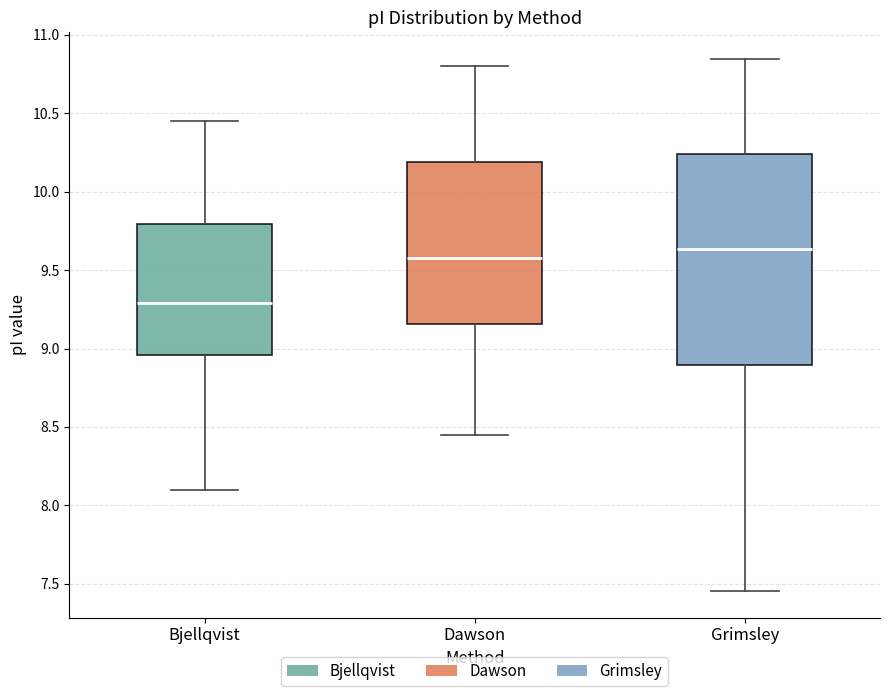

Reading left to right, read every box against the y-axis: the position of its median line, the range the box covers, and the ends of its whiskers. The values are not printed on the chart, so give them approximately, as read against the axis.

Bjellqvist: median 9.30, box 8.95 to 9.80, whiskers 8.10 to 10.45
Dawson: median 9.55, box 9.15 to 10.20, whiskers 8.45 to 10.80
Grimsley: median 9.65, box 8.90 to 10.25, whiskers 7.45 to 10.85